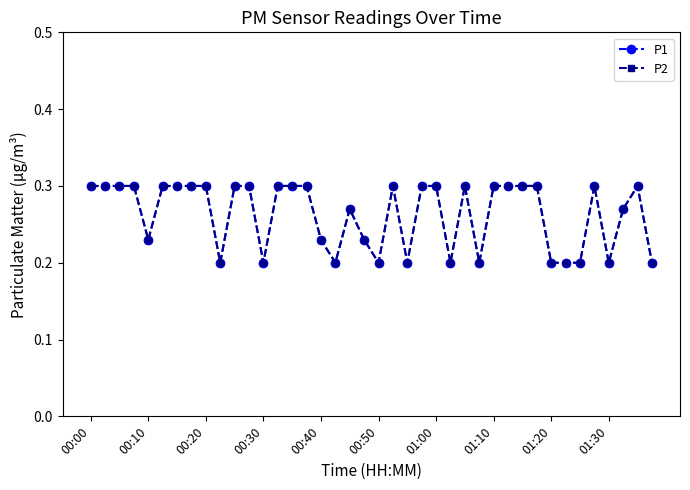

At which label is P1 closest to 0?

01:30